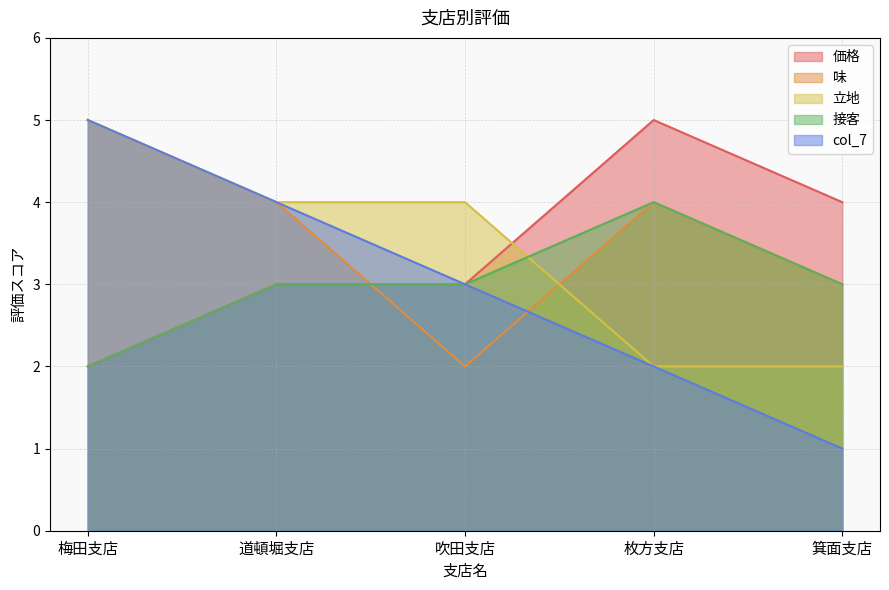

The value of col_7 at 梅田支店 is 5. True or false?

True